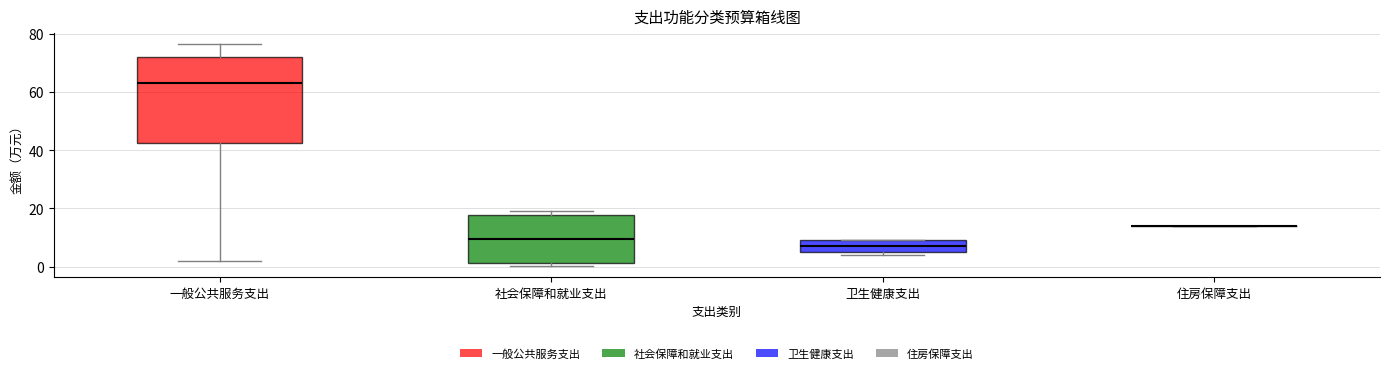

Reading left to right, transcribe this box plot: for each box, give where its median line is, the range the box spans, and where its two whiskers end, as read against the y-axis. The values are not printed on the chart, so give them approximately, as read against the axis.

一般公共服务支出: median 64, box 42 to 72, whiskers 2 to 76
社会保障和就业支出: median 10, box 2 to 18, whiskers 0 to 20
卫生健康支出: median 8, box 4 to 10, whiskers 4 (just below the box's lower edge) to 10
住房保障支出: box collapsed to a line at 14, whiskers 14 to 14